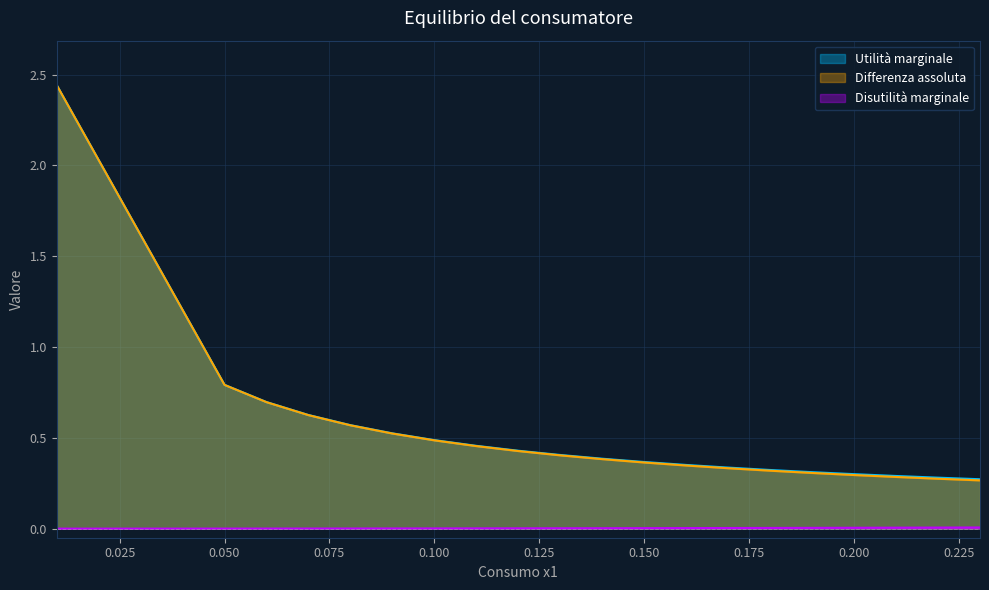

What is the difference between the second highest and minimum values in the Differenza assoluta series?

0.5